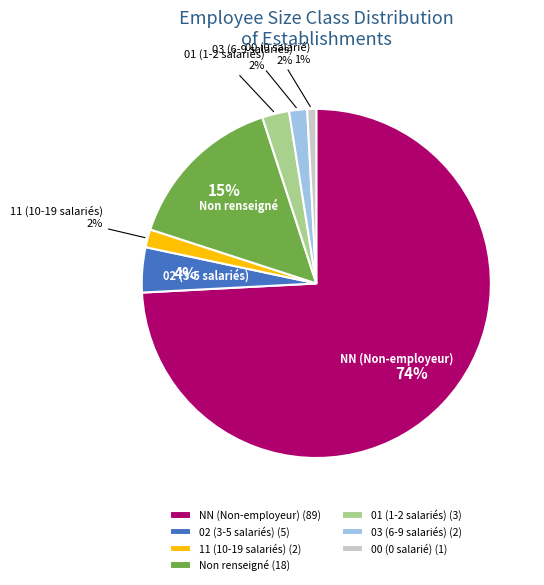

Which has a higher value, 03 (6-9 salariés) (2) or Non renseigné (18)?

Non renseigné (18)